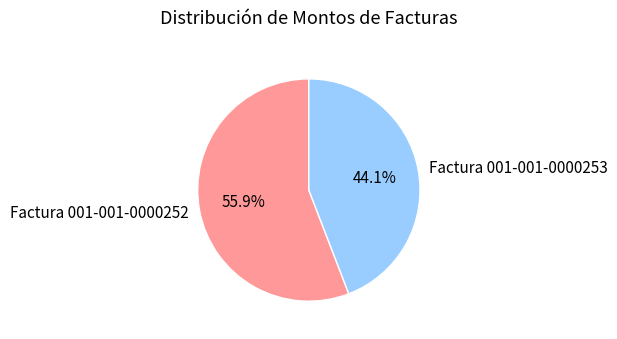

Combined, what portion of the pie is Factura 001-001-0000252 and Factura 001-001-0000253?

100.0%